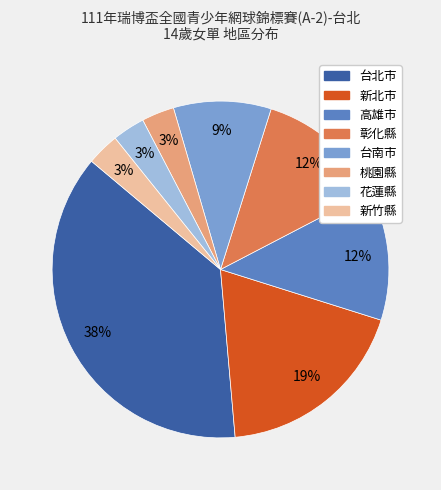

Do 新竹縣 and 彰化縣 together represent more than half of the pie?

No